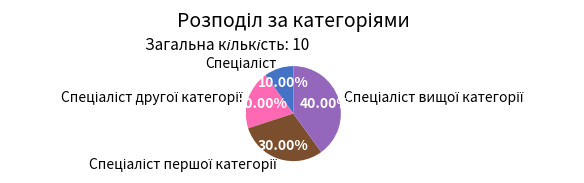

Is there a majority slice in this chart?

No